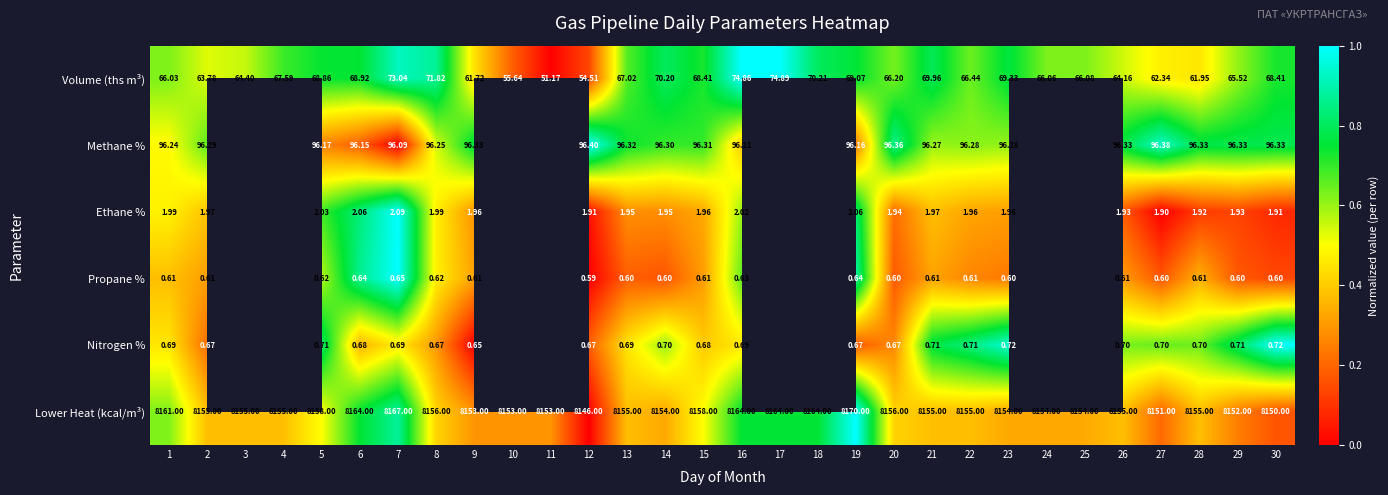

Which series changed the most between 8 and 21?

Volume (ths m³)